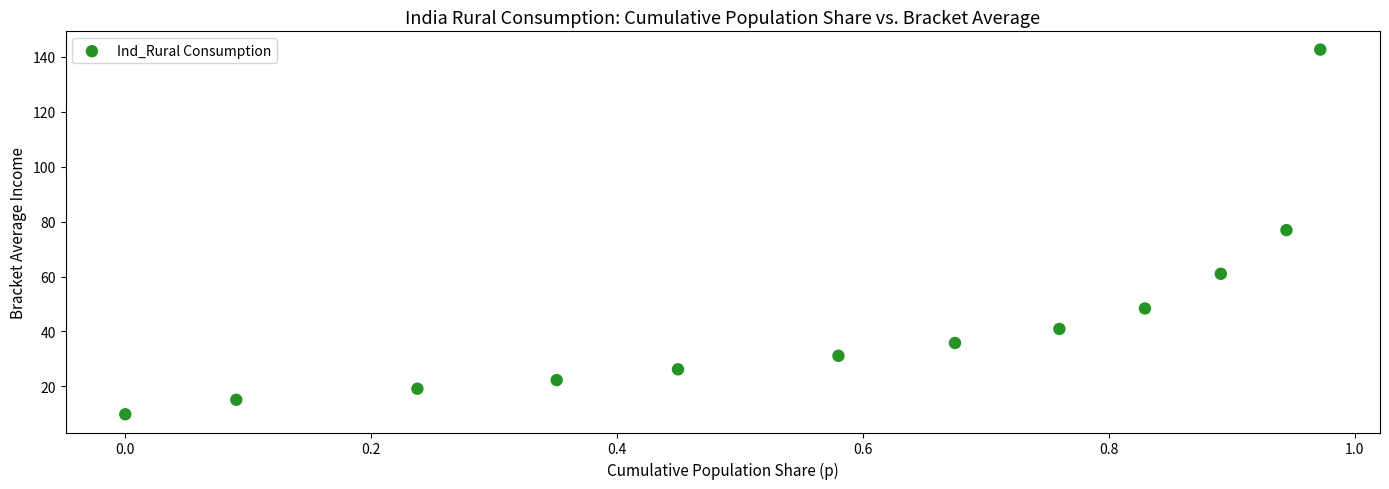

What is the average X value?

0.6